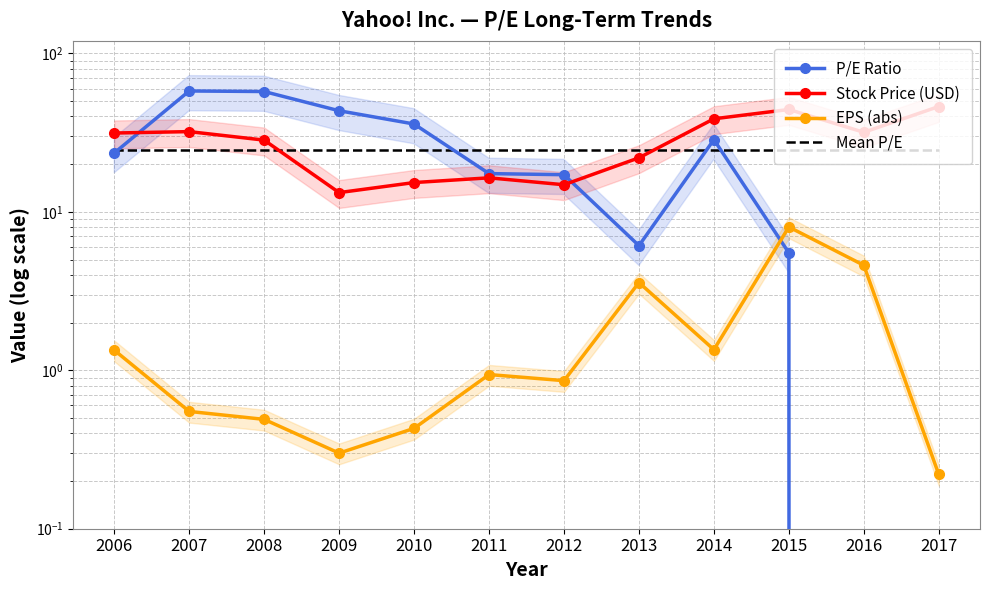

How many lines are shown in the chart?

4